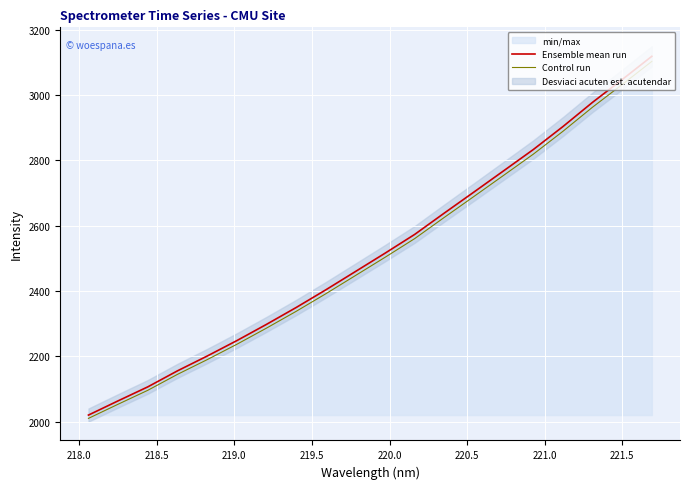

True or false: Ensemble mean run and Control run intersect in this chart.

False